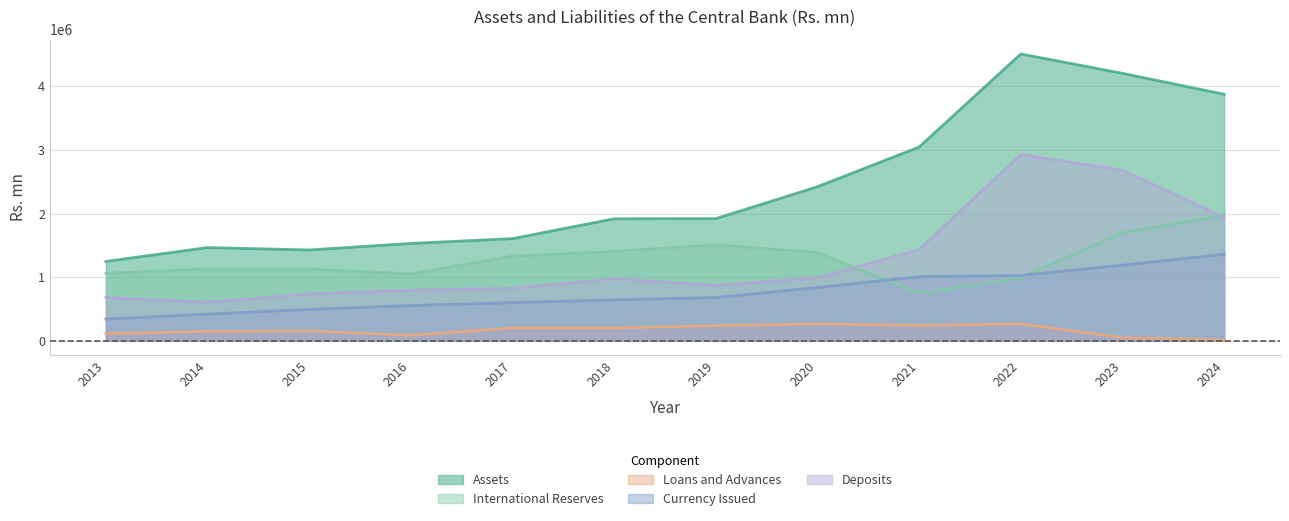

List the series in order of their peak value, lowest first.

Loans and Advances, Currency Issued, International Reserves, Deposits, Assets